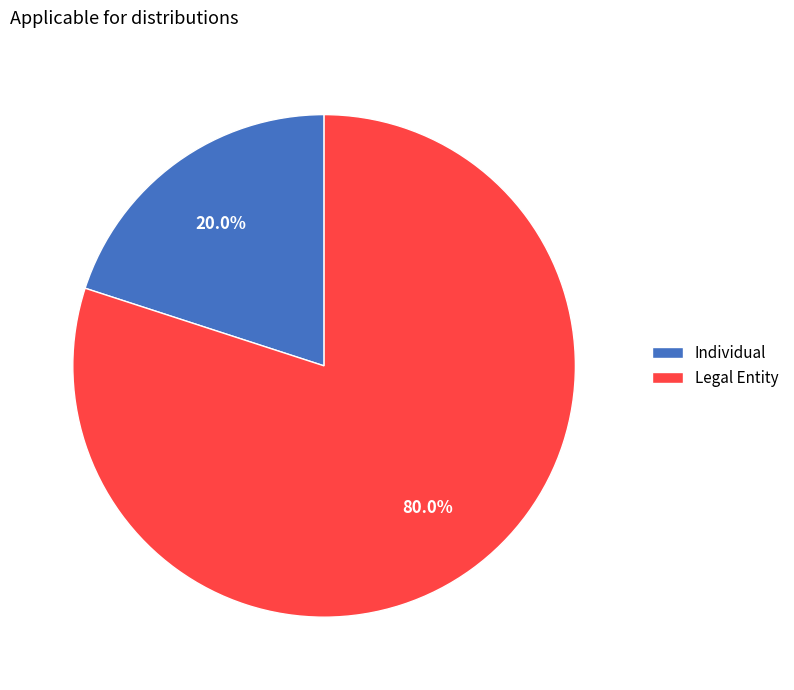

True or false: Individual accounts for 15% of the total.

False